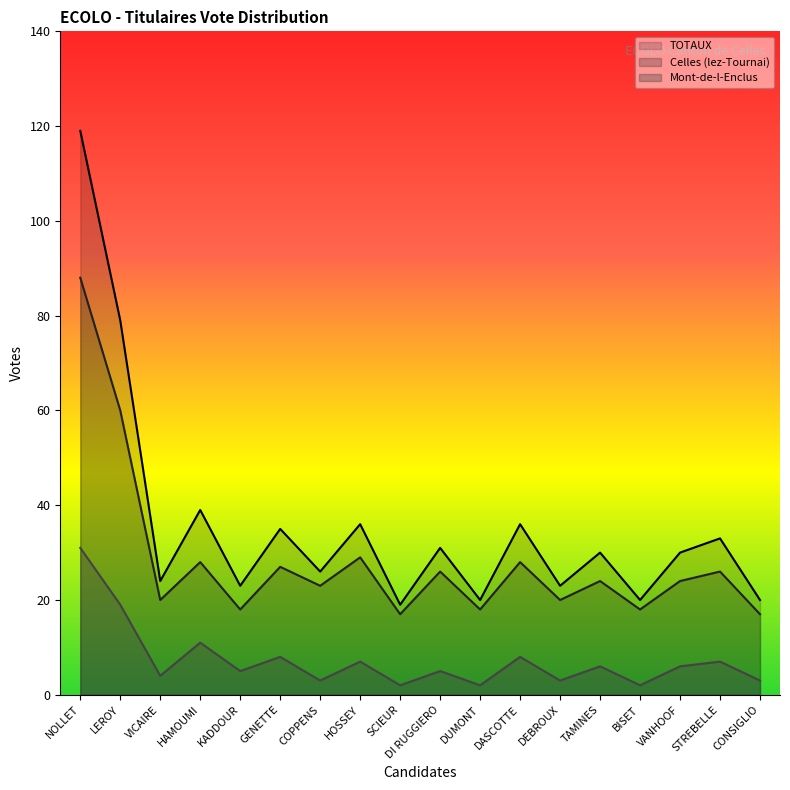

What are all the series names shown in the legend?

TOTAUX, Celles (lez-Tournai), Mont-de-l-Enclus